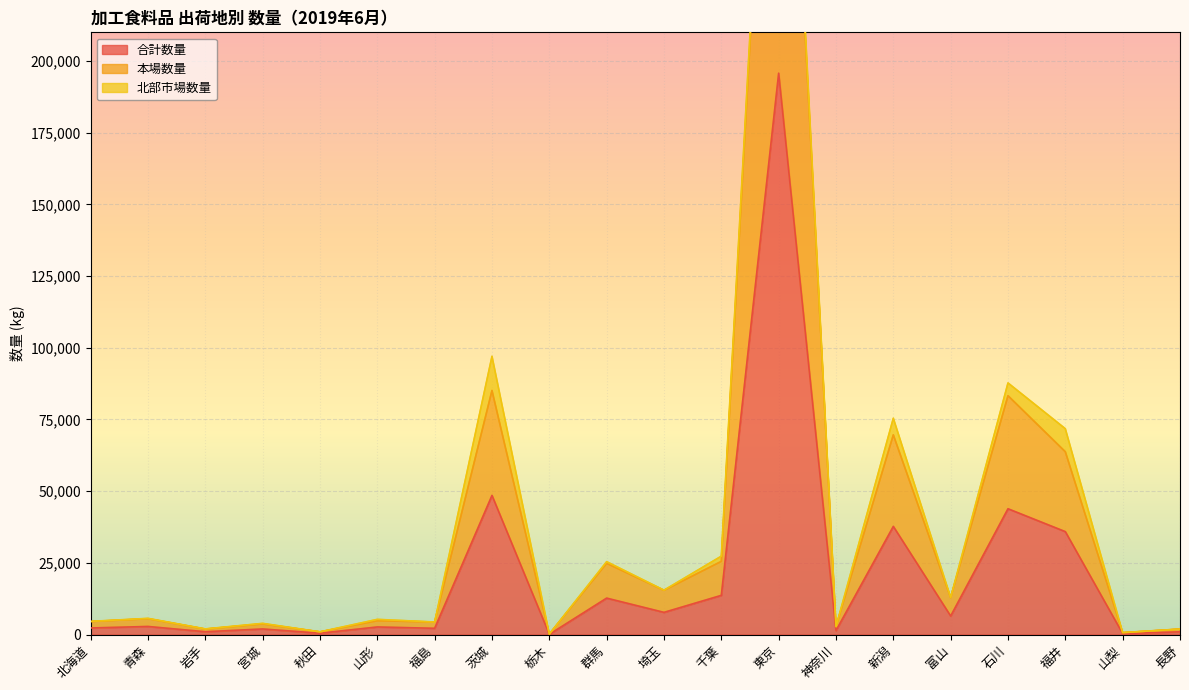

True or false: 合計数量 and 本場数量 intersect in this chart.

False